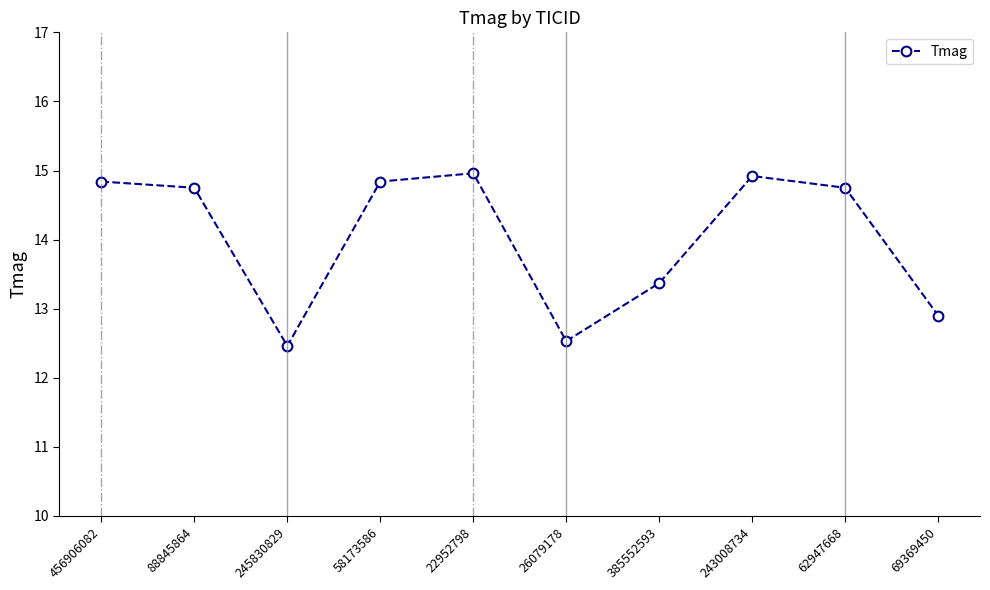

What is the ratio of the value at 69369450 to the value at 62947668?

0.9